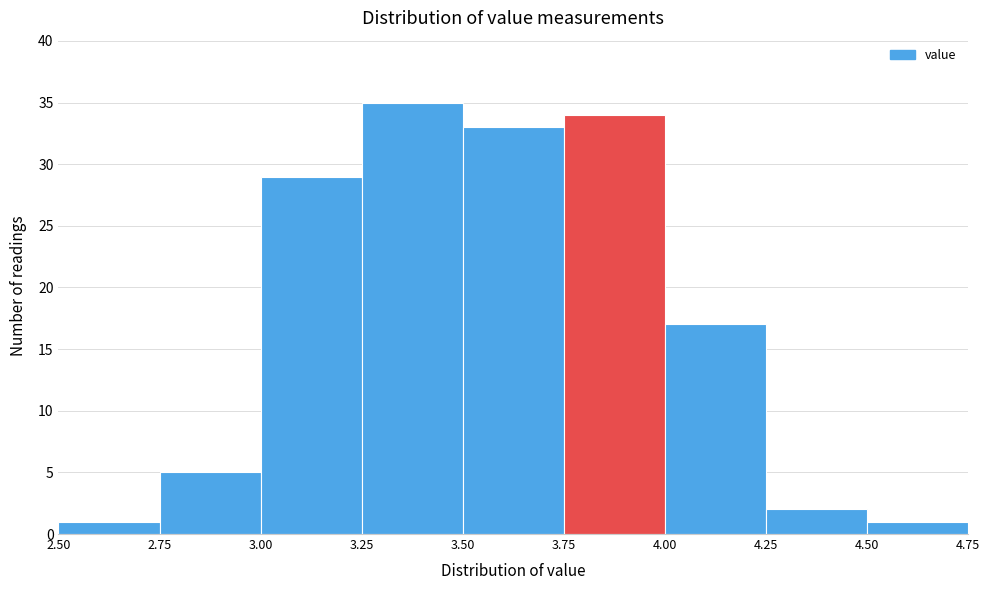

Reading left to right, transcribe this chart: for each bar, give the range it covers on the x-axis and its height. The values are not printed on the chart, so give them approximately, as read against the axis.

2.50 to 2.75: 1
2.75 to 3.00: 5
3.00 to 3.25: 29
3.25 to 3.50: 35
3.50 to 3.75: 33
3.75 to 4.00: 34
4.00 to 4.25: 17
4.25 to 4.50: 2
4.50 to 4.75: 1